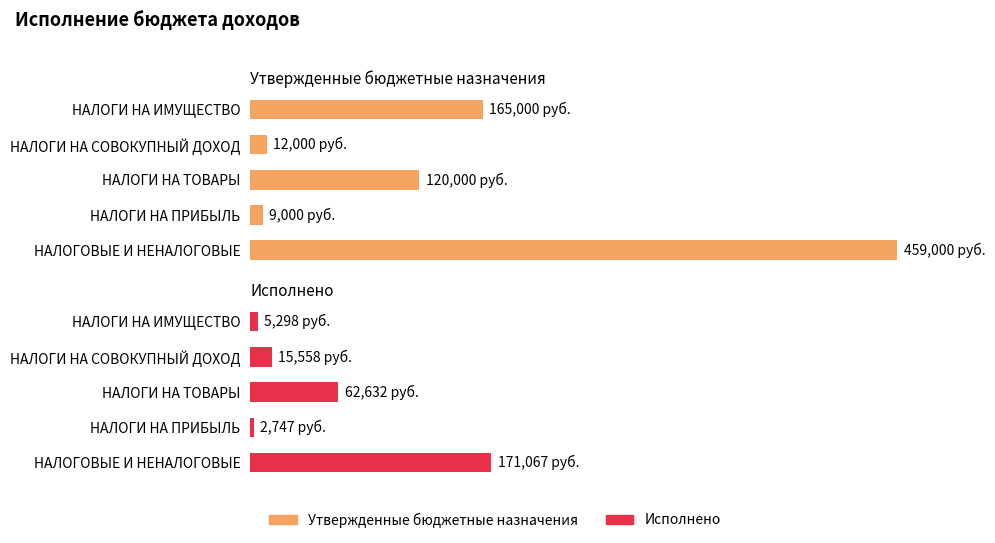

Where is Исполнено nearest to the value 18?

НАЛОГИ НА ТОВАРЫ